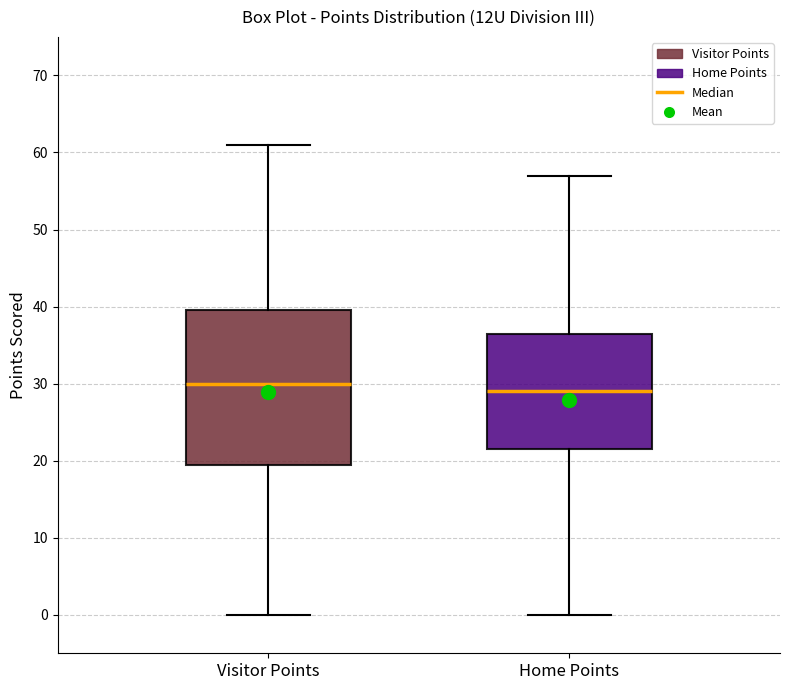

Reading left to right, transcribe this box plot: for each box, give where its median line is, the range the box spans, and where its two whiskers end, as read against the y-axis. The values are not printed on the chart, so give them approximately, as read against the axis.

Visitor Points: median 30, box 20 to 40, whiskers 0 to 61
Home Points: median 29, box 22 to 37, whiskers 0 to 57